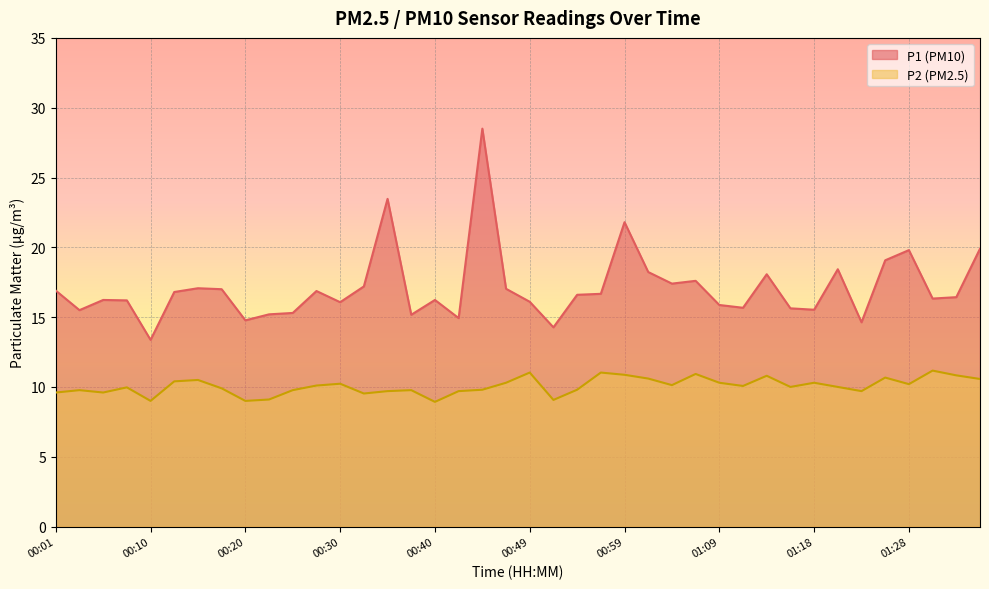

What is the label of the 34th point from the right?

00:15